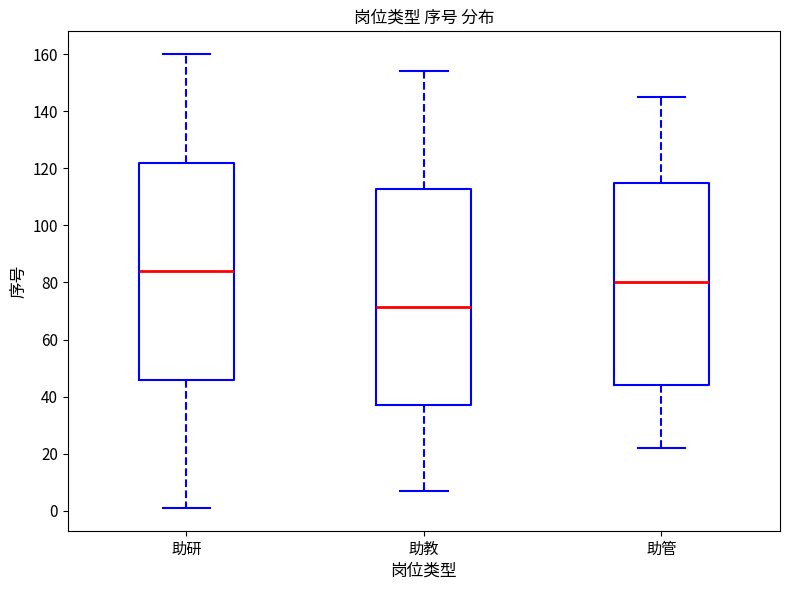

Where is the upper edge of the box for 助教 on the y-axis? The values are not printed on the chart, so give them approximately, as read against the axis.

112